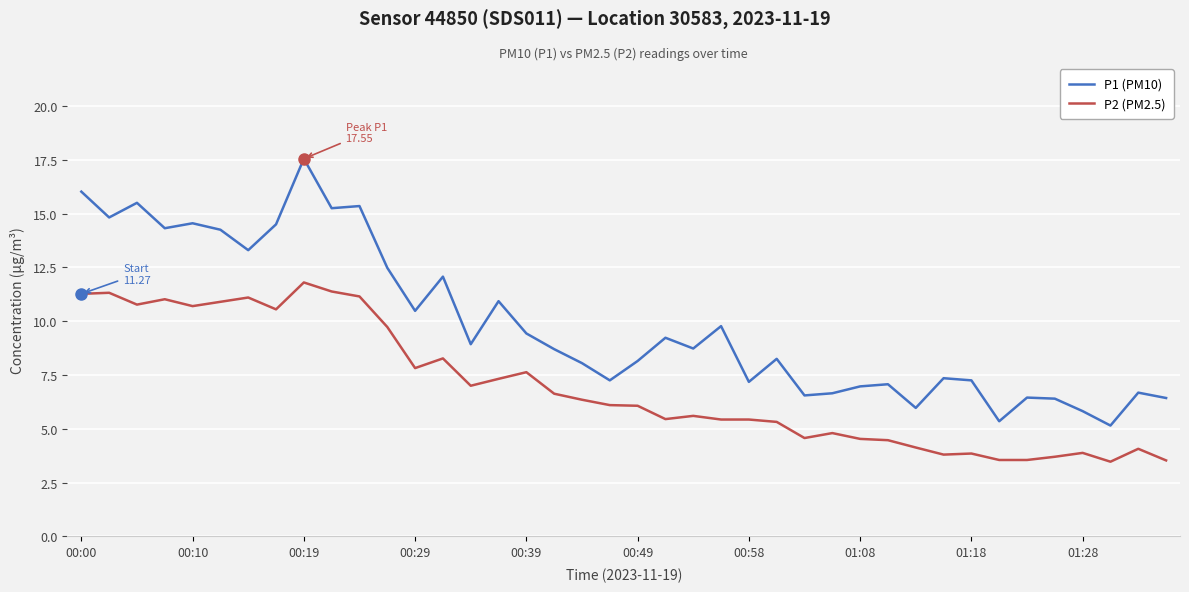

Which series has the largest range (max minus min)?

P1 (PM10)